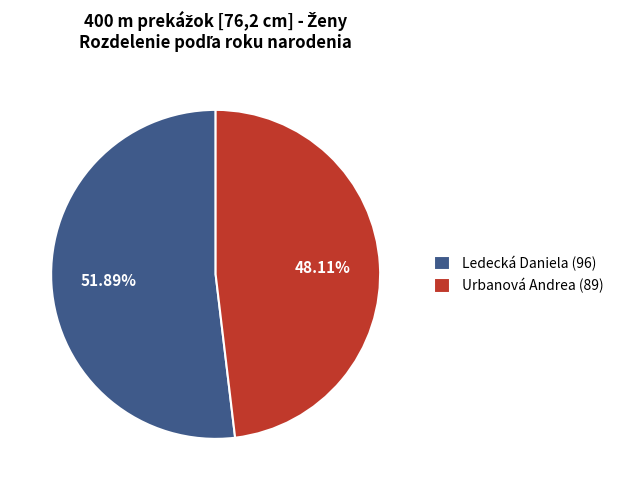

What is the ratio of the value at Ledecká Daniela to the value at Urbanová Andrea?

1.1